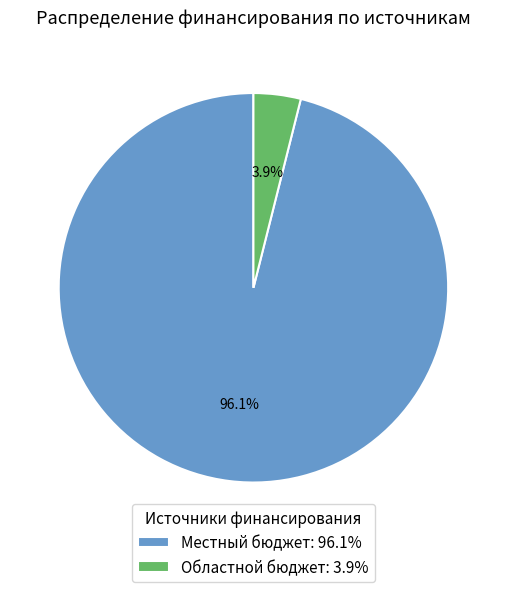

Which category has the smallest portion of the pie?

Областной бюджет